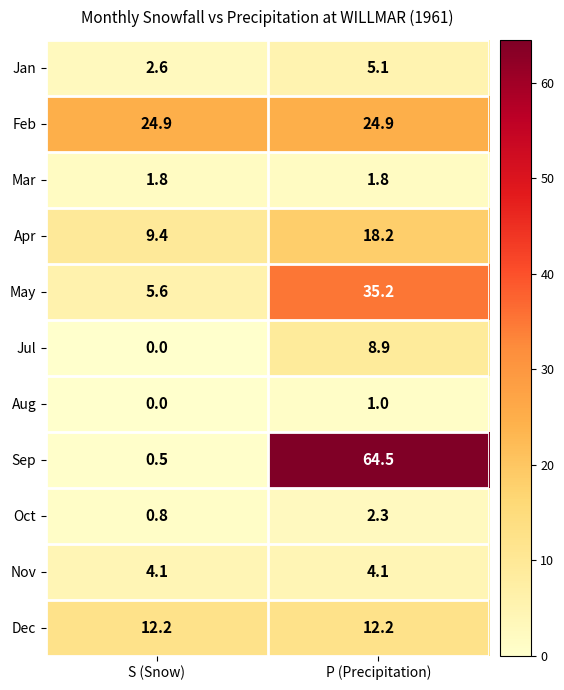

Which series has the widest spread of values?

Sep